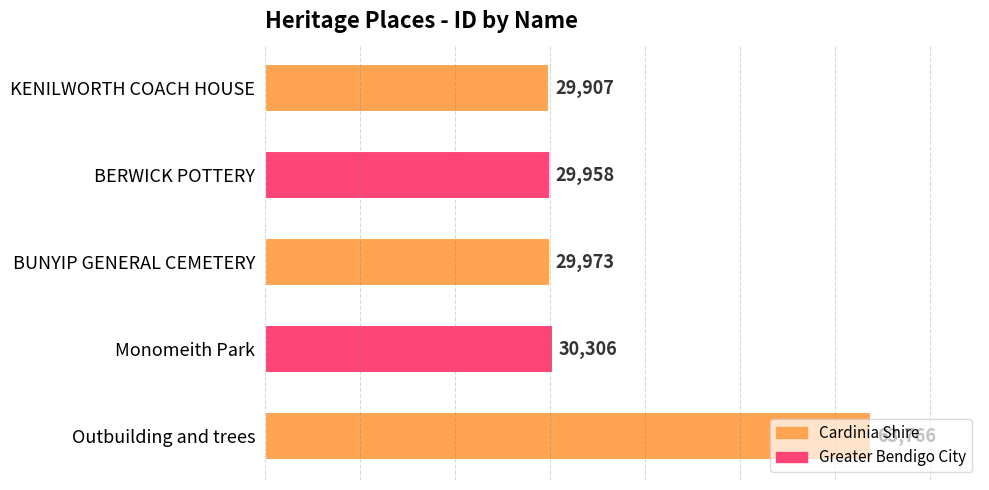

Rank the categories by value from highest to lowest.

Outbuilding and trees, Monomeith Park, BUNYIP GENERAL CEMETERY, BERWICK POTTERY, KENILWORTH COACH HOUSE